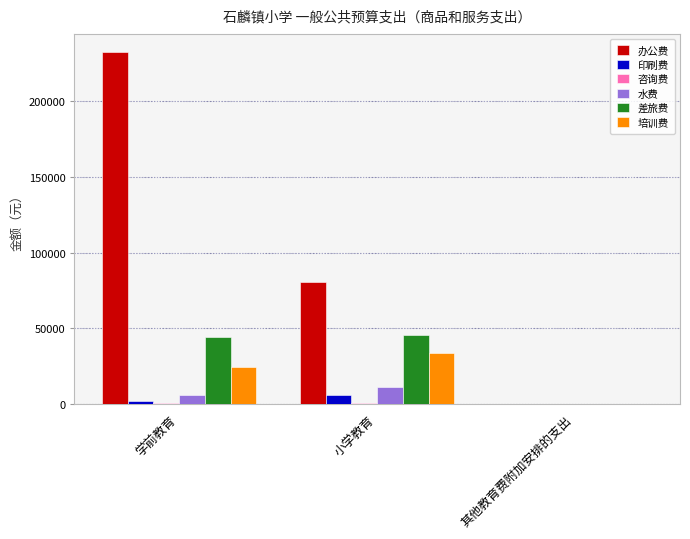

Where is 办公费 nearest to the value 116470?

小学教育